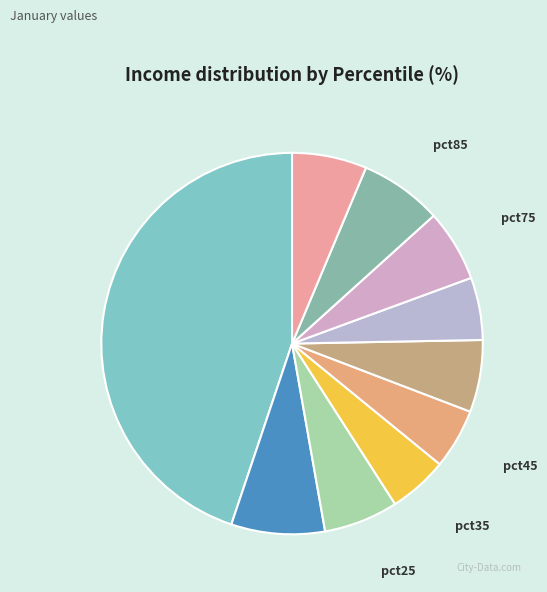

Which category has the biggest portion of the pie?

pct05